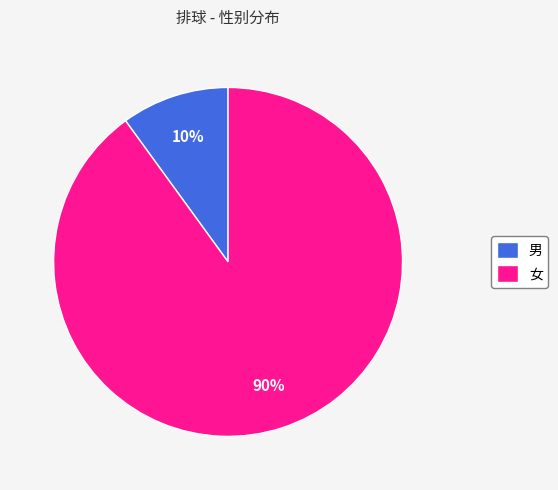

Which slice is the largest?

女